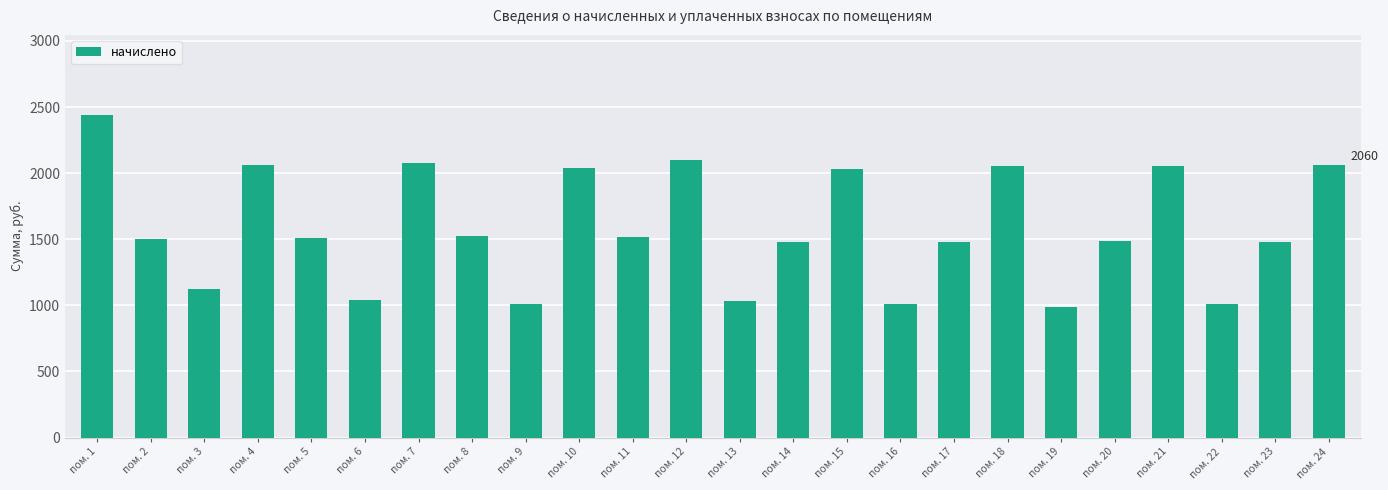

Does the chart contain stacked bars?

No